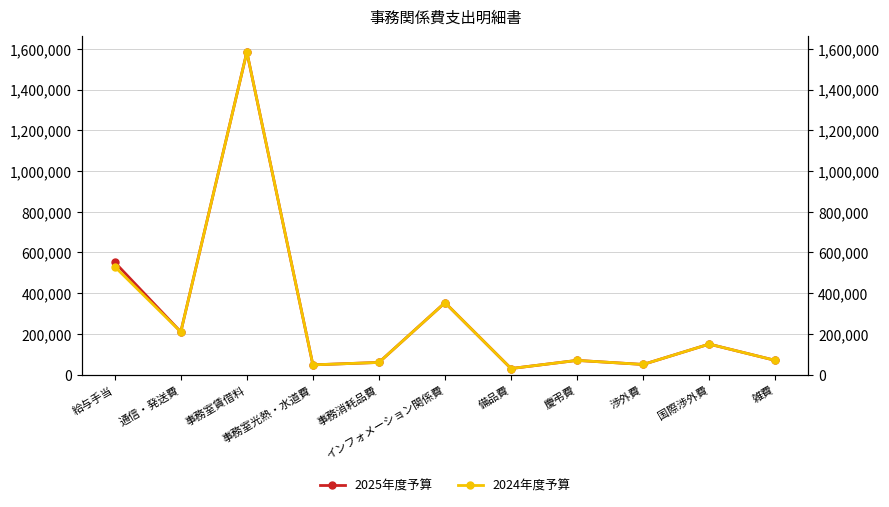

At which category does the chart reach its minimum across all series?

備品費